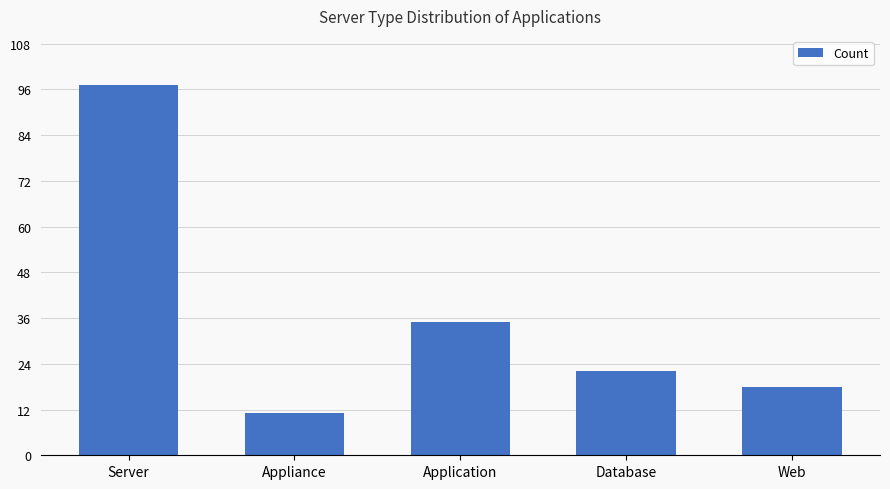

How many values are below 22?

2